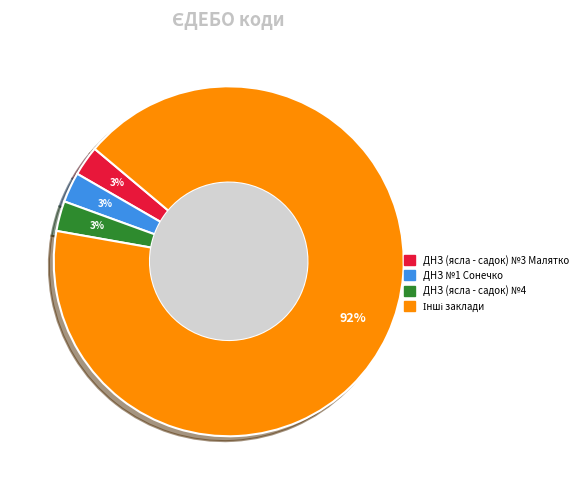

Is there any slice that represents more than half of the pie?

Yes